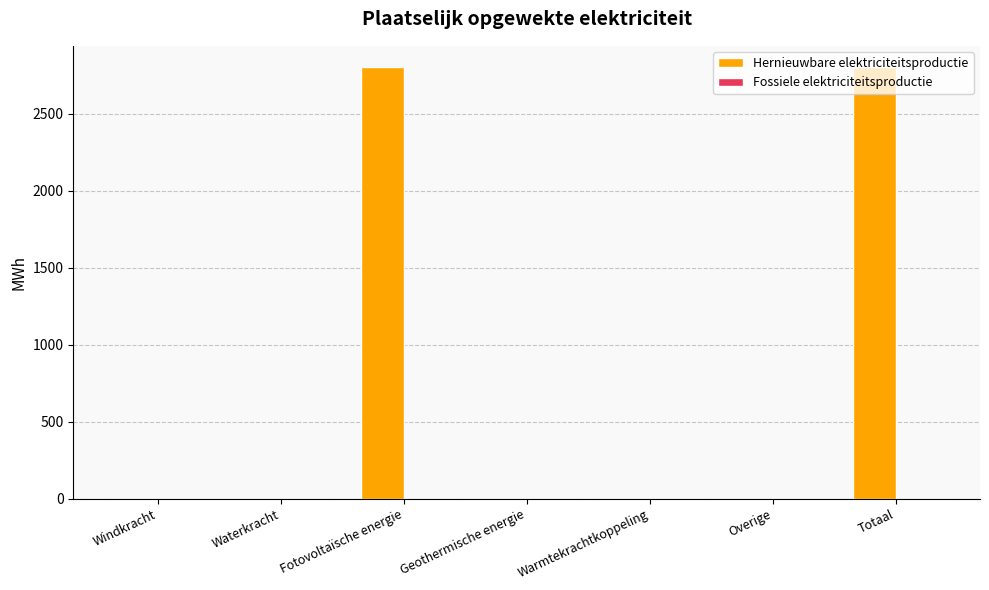

Between Fotovoltaïsche energie and Geothermische energie, which is larger?

Fotovoltaïsche energie